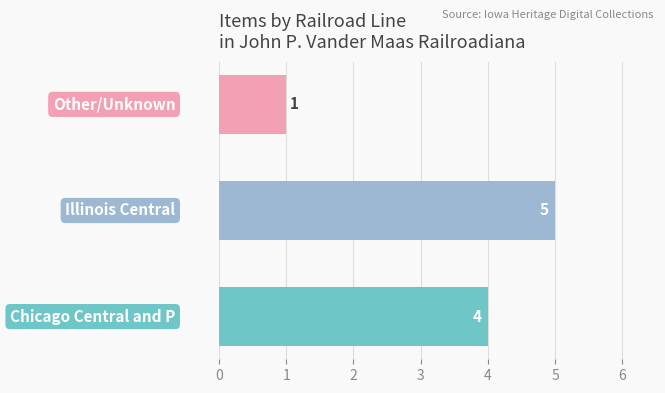

What is the smallest value displayed?

1